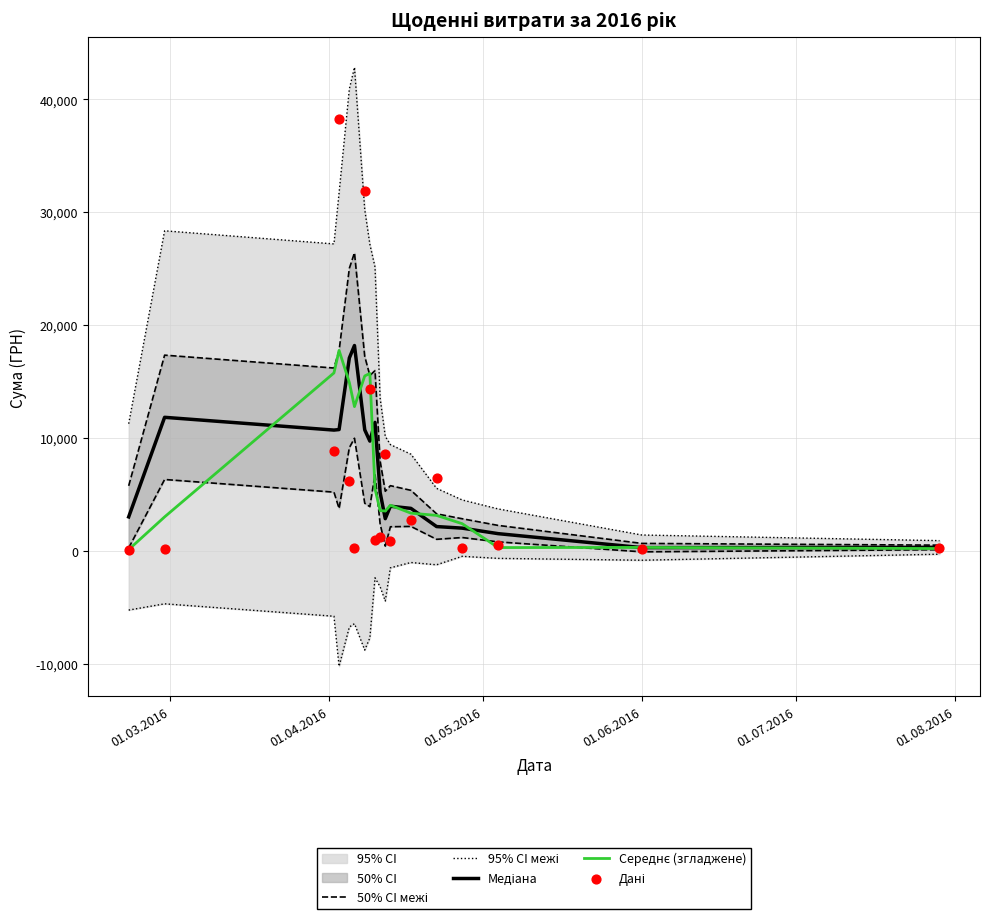

Is the value of Медіана at 10 greater than the value of Дані at 01.04.2016?

Yes